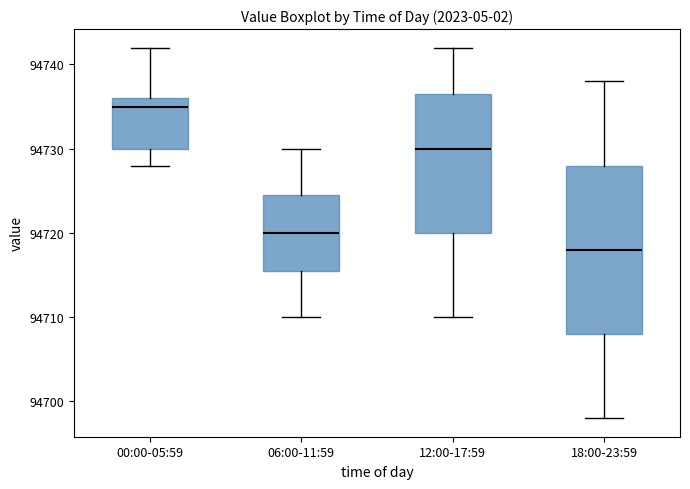

Reading left to right, read every box against the y-axis: the position of its median line, the range the box covers, and the ends of its whiskers. The values are not printed on the chart, so give them approximately, as read against the axis.

00:00-05:59: median 94735, box 94730 to 94736, whiskers 94728 to 94742
06:00-11:59: median 94720, box 94716 to 94725, whiskers 94710 to 94730
12:00-17:59: median 94730, box 94720 to 94737, whiskers 94710 to 94742
18:00-23:59: median 94718, box 94708 to 94728, whiskers 94698 to 94738